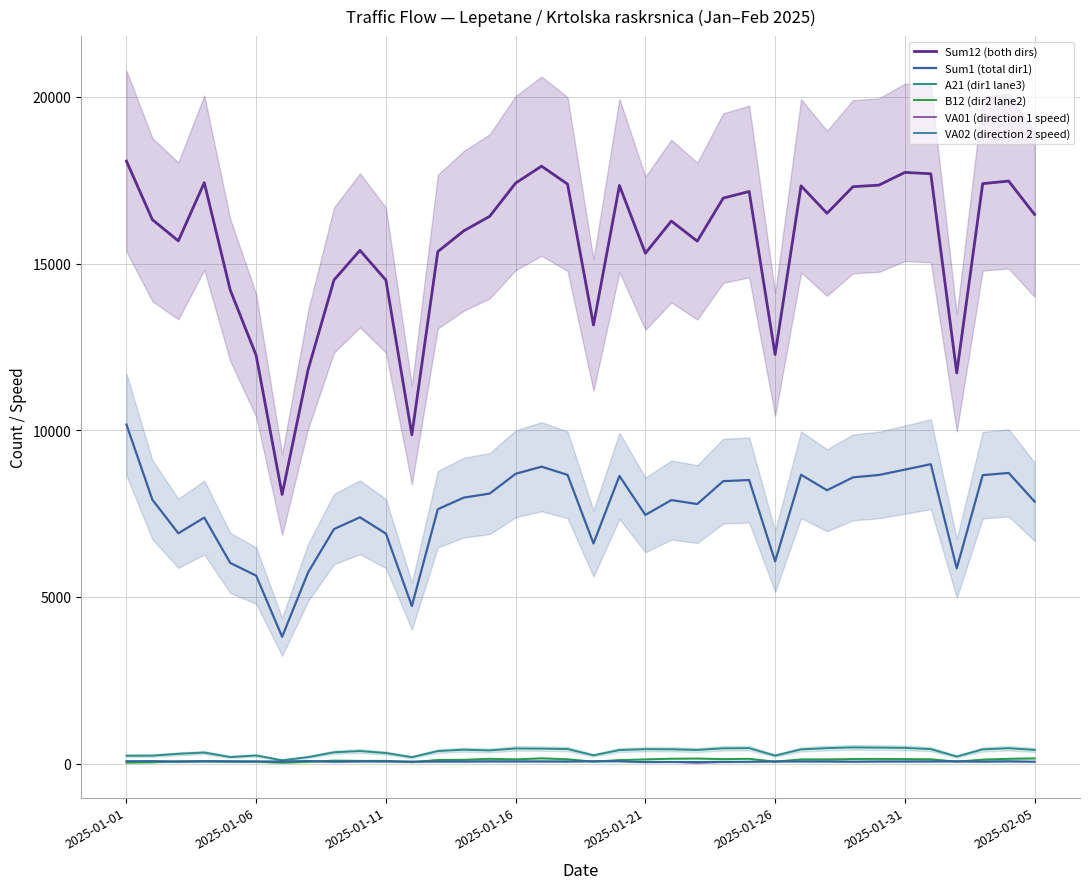

How many values in the B12 (dir2 lane2) series exceed 121?

17